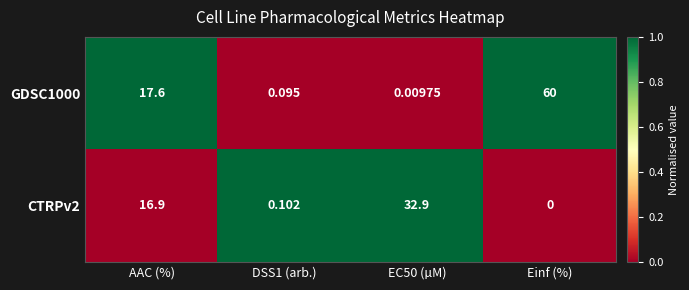

At which label does GDSC1000 reach its peak?

Einf (%)